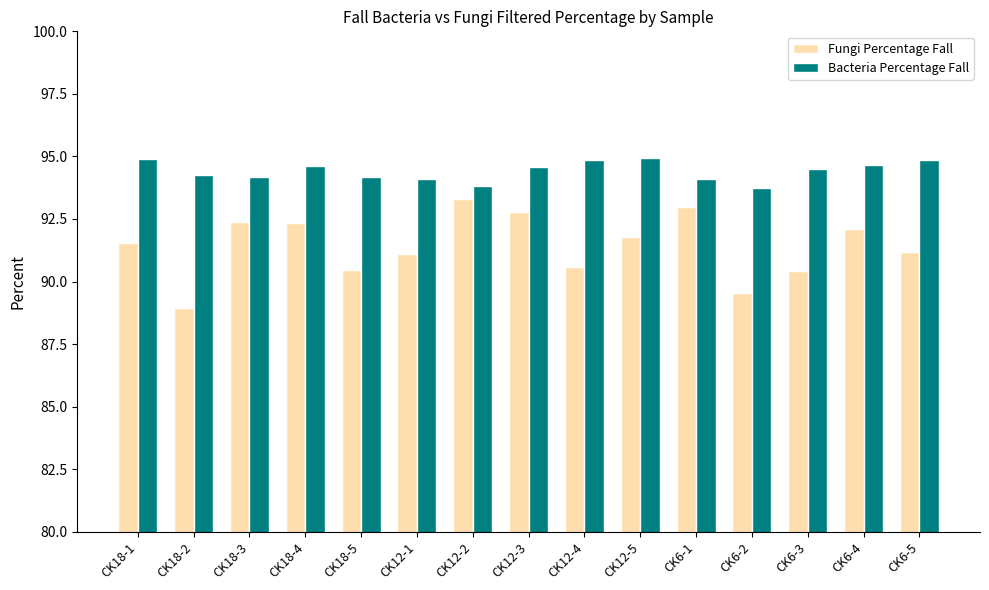

What is the difference between the second highest and second lowest values in the Bacteria Percentage Fall series?

1.1